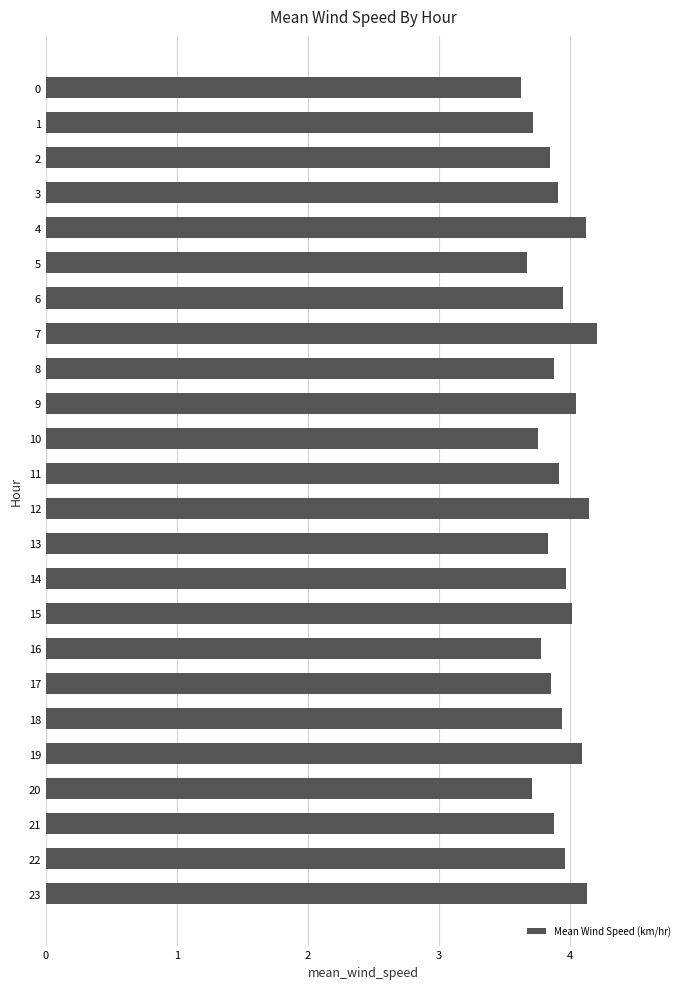

Does the chart contain any negative values?

No